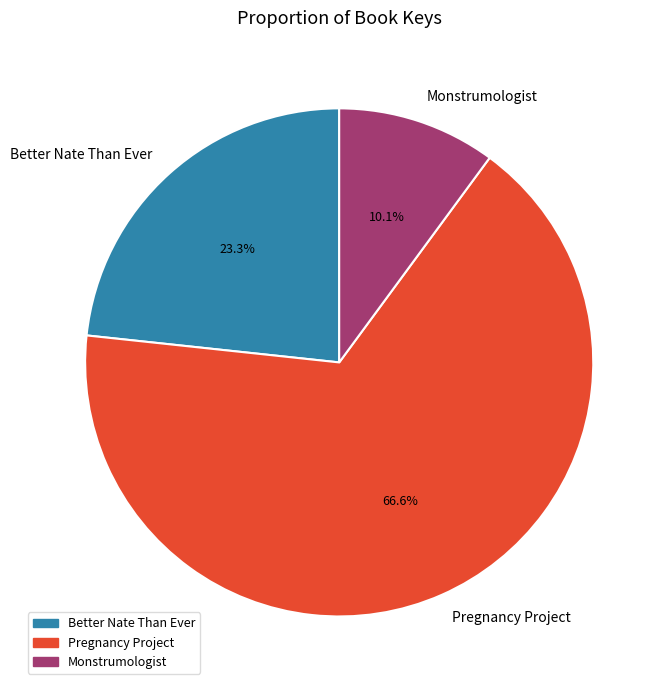

To the nearest percent, what portion does Monstrumologist represent?

10%